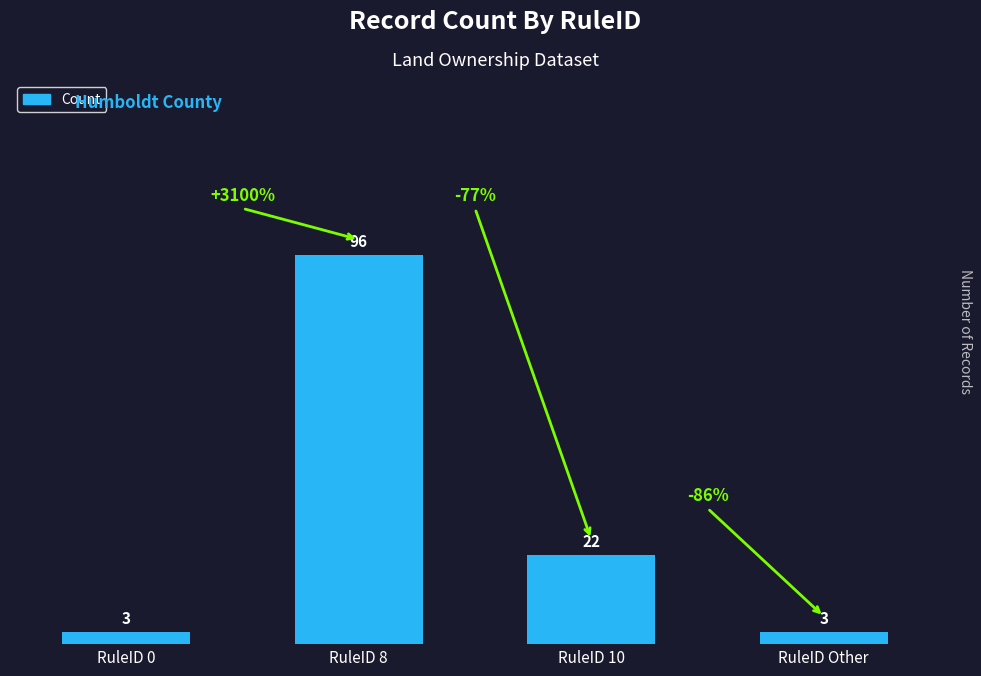

How many values are below 22?

2